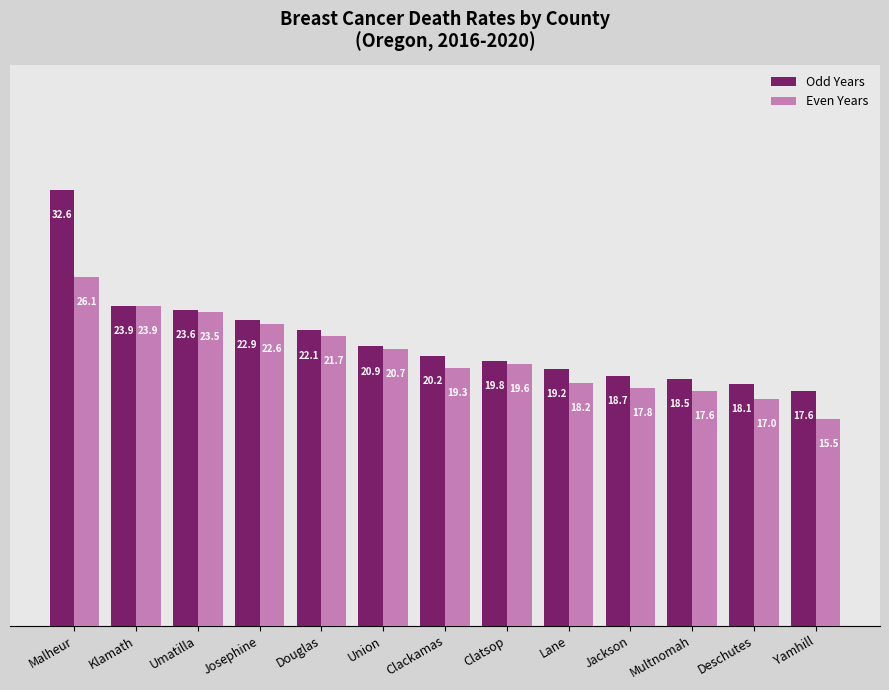

What is the label of the 10th bar from the left?

Jackson